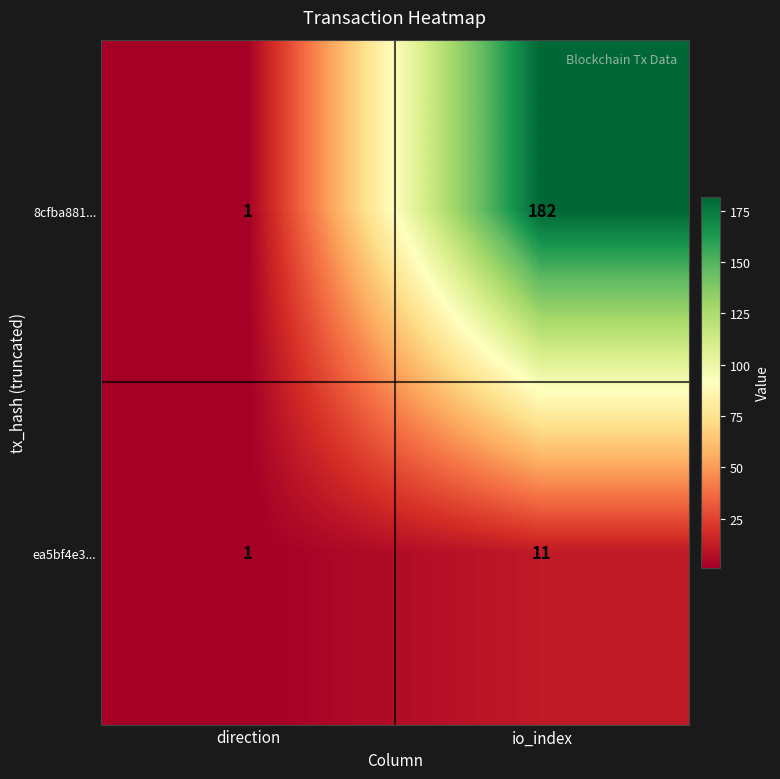

What is the difference between the highest and lowest values at io_index?

171